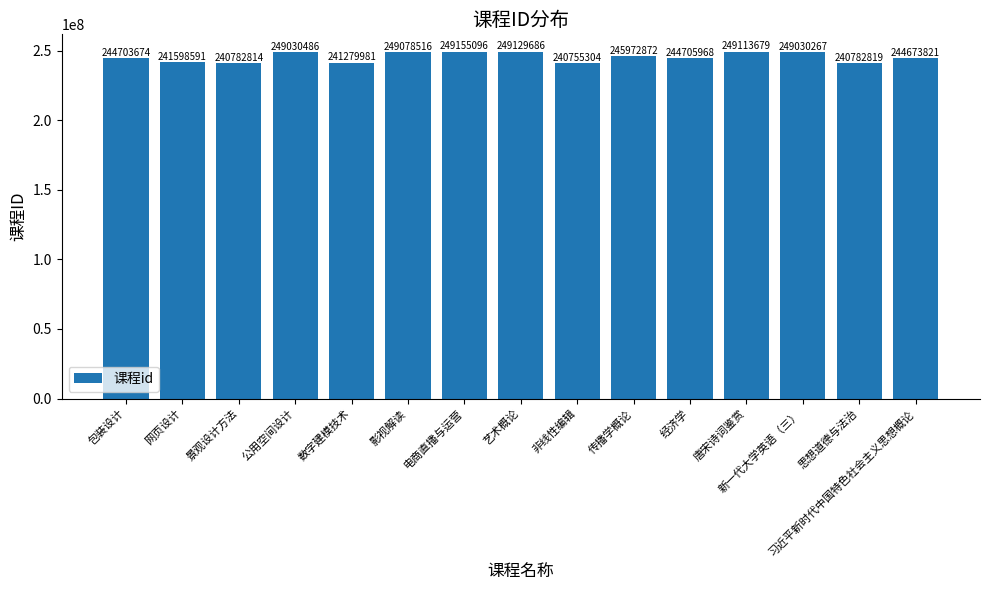

What position from the right is 习近平新时代中国特色社会主义思想概论?

1